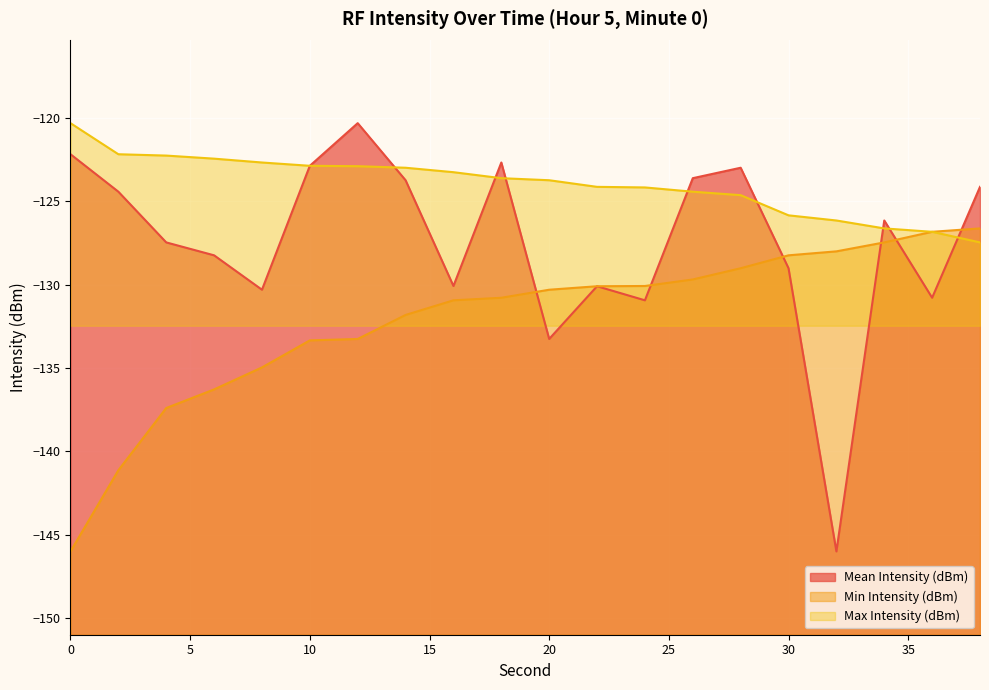

What is the highest value of the Min Intensity (dBm) series?

-126.6